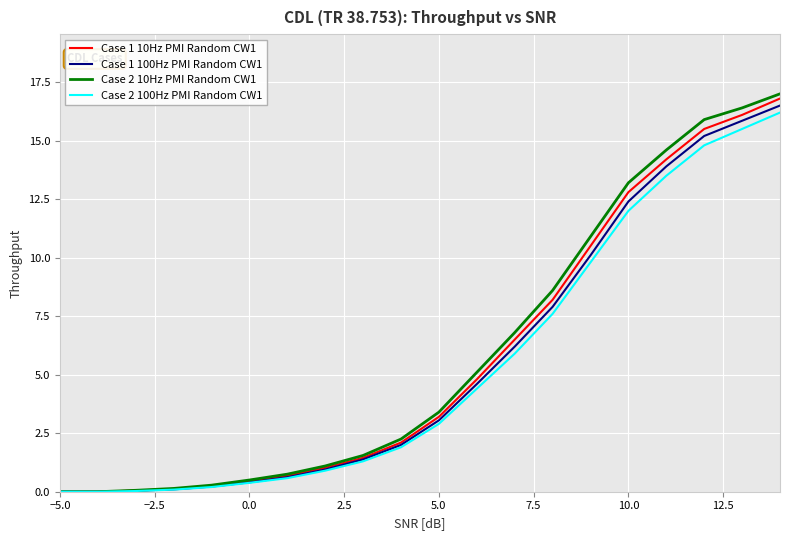

What is the greatest value displayed?

17.0